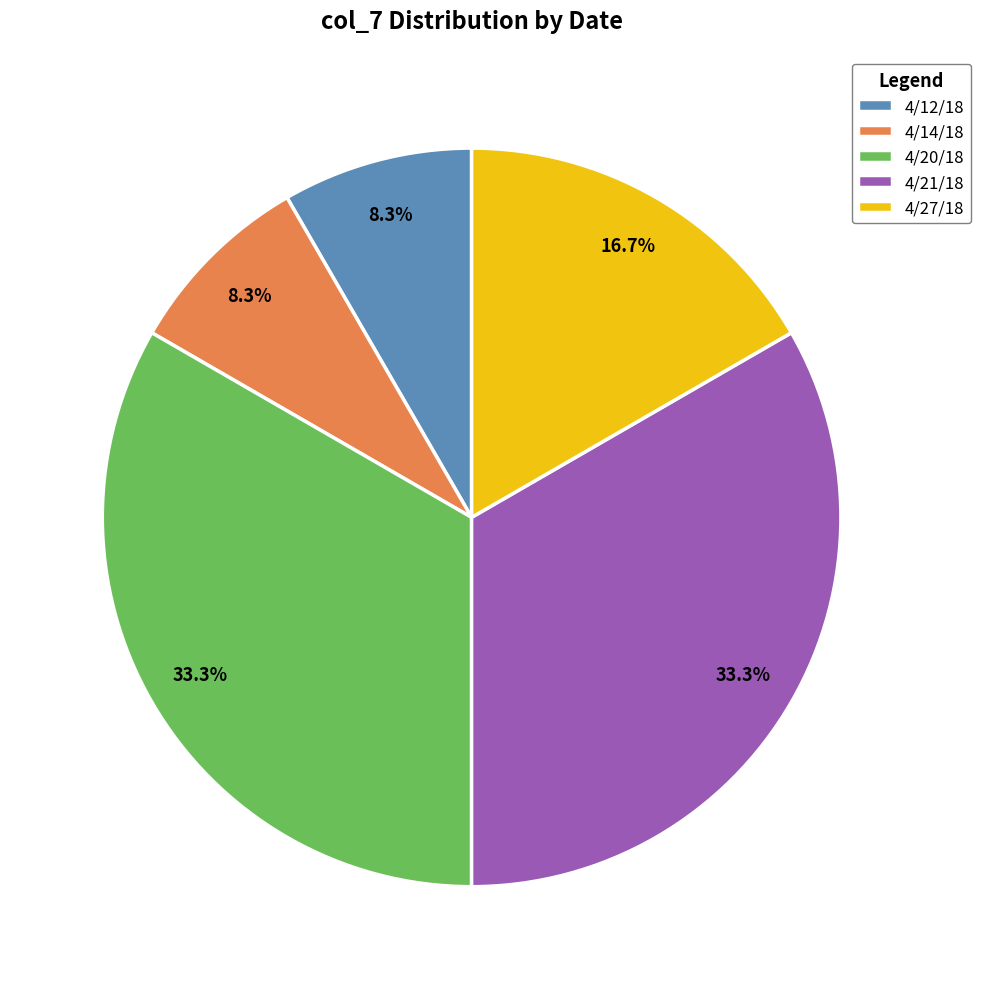

How much of the chart is everything except 4/12/18?

91.7%